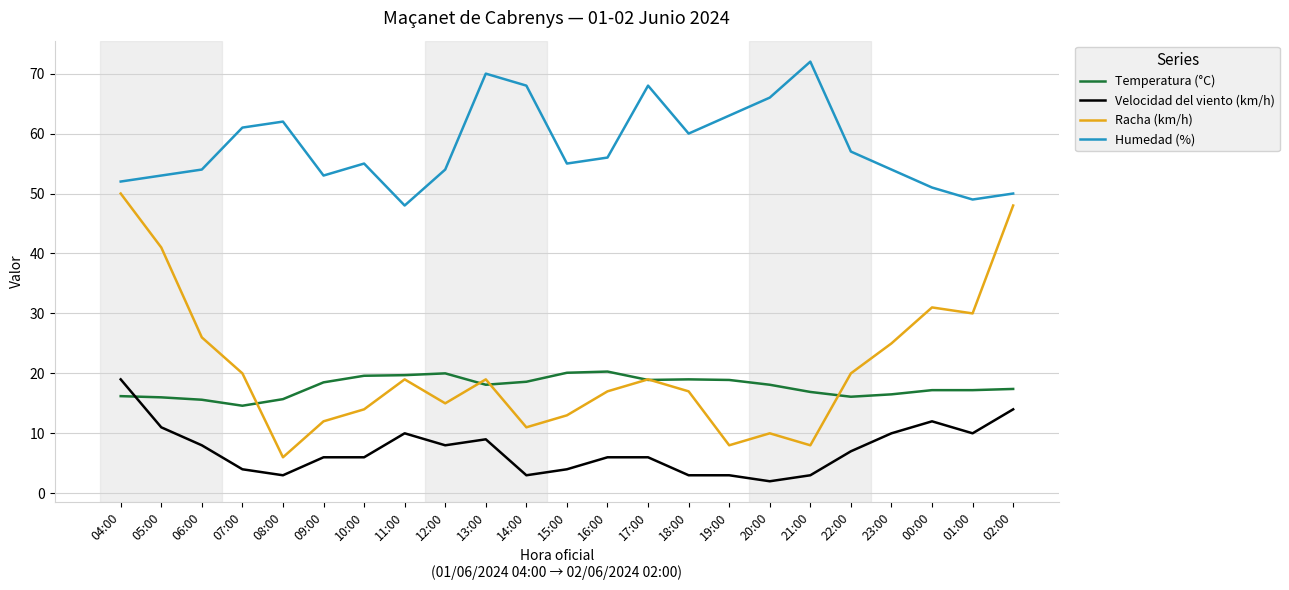

How many lines are shown in the chart?

4